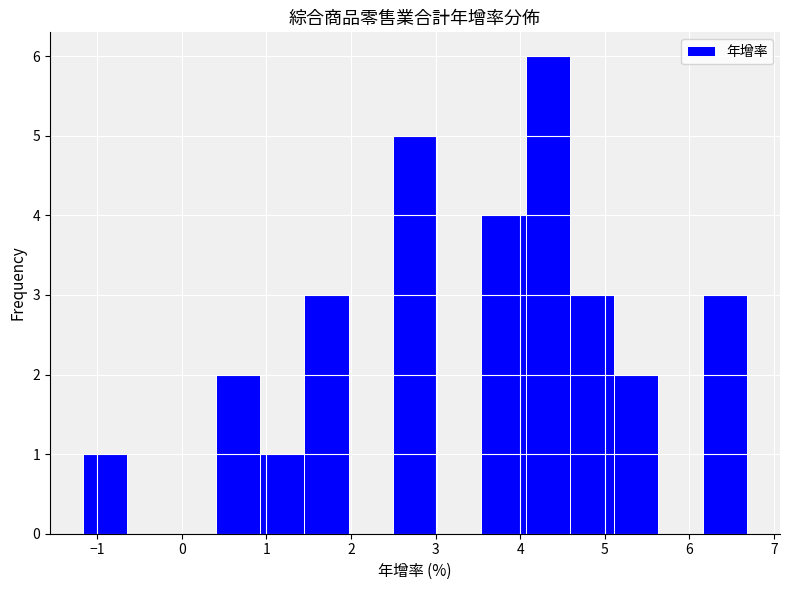

Reading left to right, transcribe this chart: for each bar, give the range it covers on the x-axis and its height. Neither the bar edges nor the heights are printed on the chart, so give them approximately, as read against the axes.

-1.2 to -0.6: 1
-0.6 to -0.1: 0
-0.1 to 0.4: 0
0.4 to 0.9: 2
0.9 to 1.4: 1
1.4 to 2.0: 3
2.0 to 2.5: 0
2.5 to 3.0: 5
3.0 to 3.5: 0
3.5 to 4.1: 4
4.1 to 4.6: 6
4.6 to 5.1: 3
5.1 to 5.6: 2
5.6 to 6.2: 0
6.2 to 6.7: 3